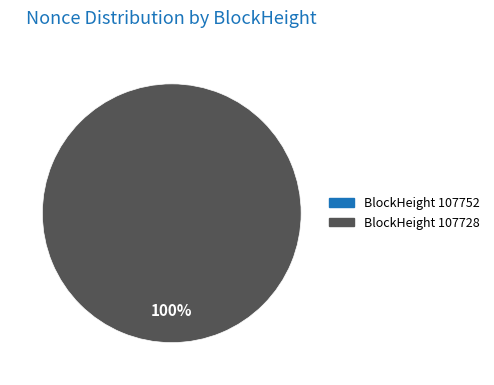

Which slice is the smallest?

107752